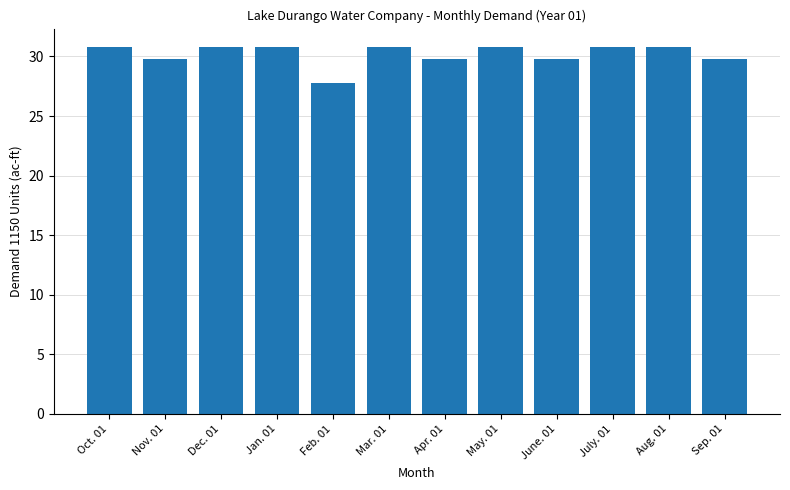

Count the number of categories in the chart.

12